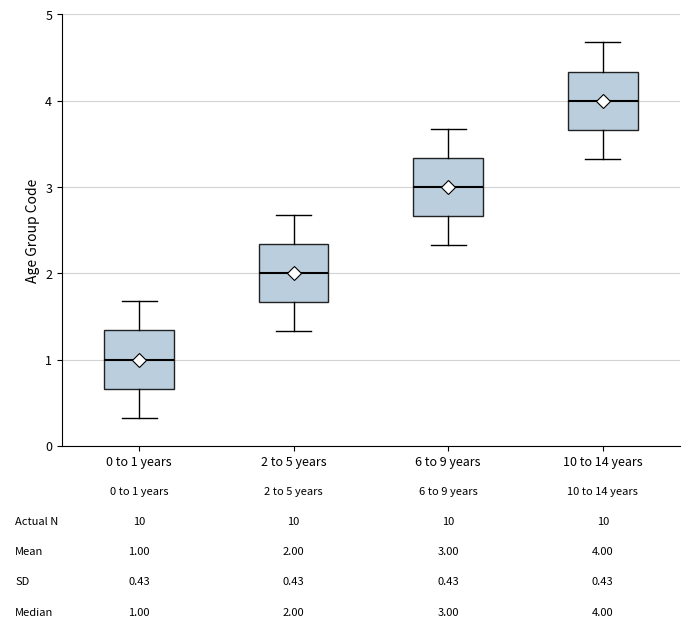

Which box has the lowest median line?

0 to 1 years